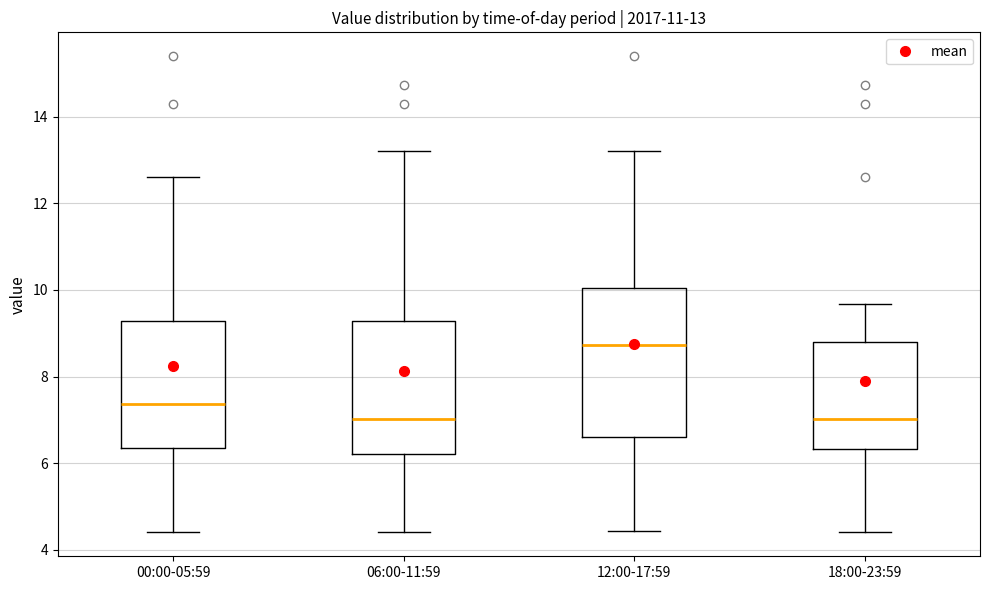

Which box is the tallest, from its lower edge to its upper edge?

12:00-17:59